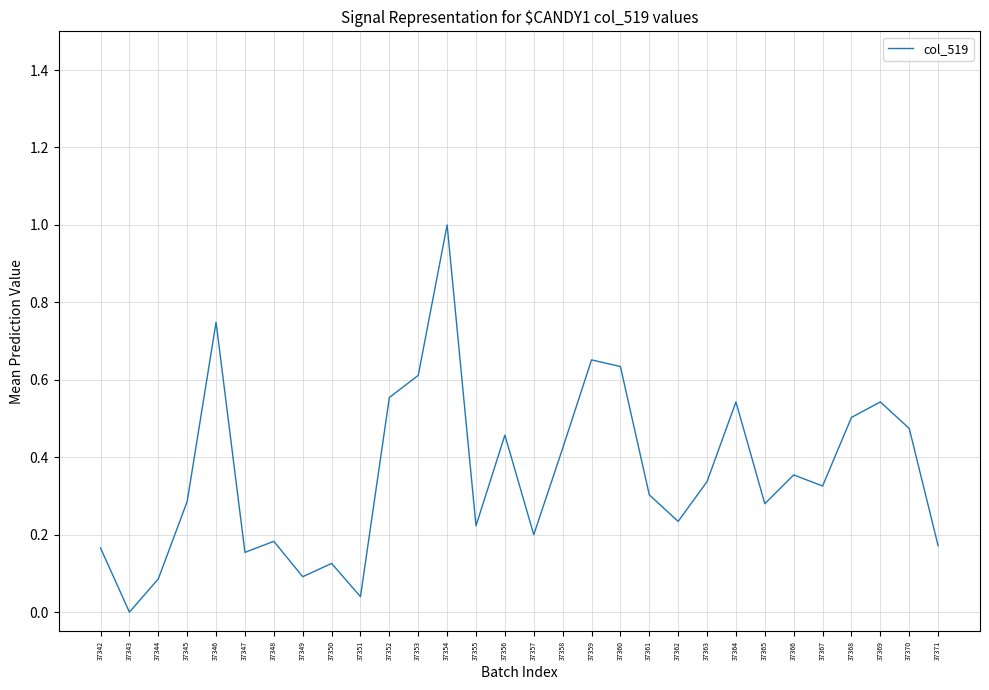

Where is the data nearest to the value 0?

37343